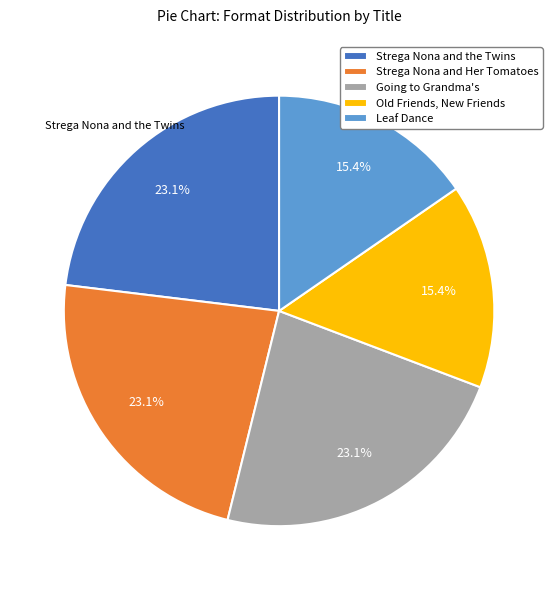

Is it true that Leaf Dance is 15% of the pie?

True